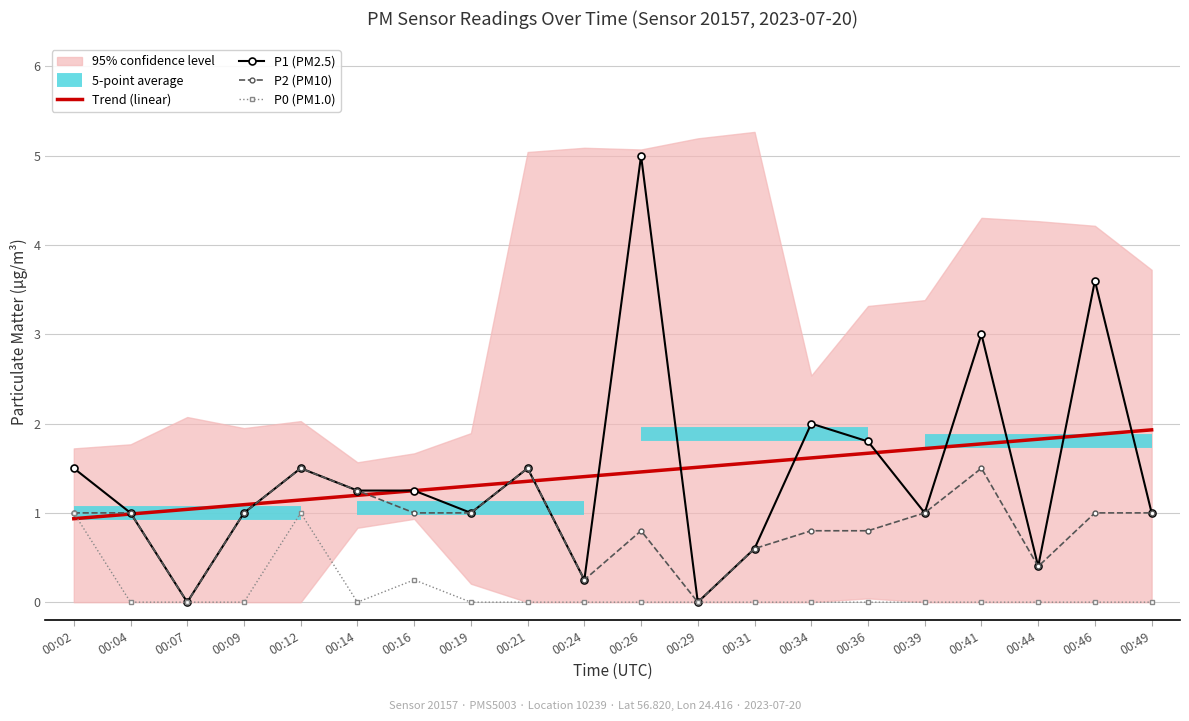

What is the maximum value for P0?

1.0